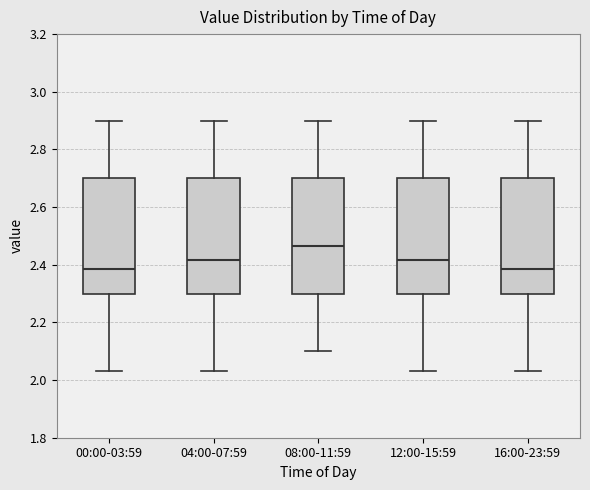

Where does the lower whisker of the box for 08:00-11:59 end on the y-axis? The values are not printed on the chart, so give them approximately, as read against the axis.

2.10